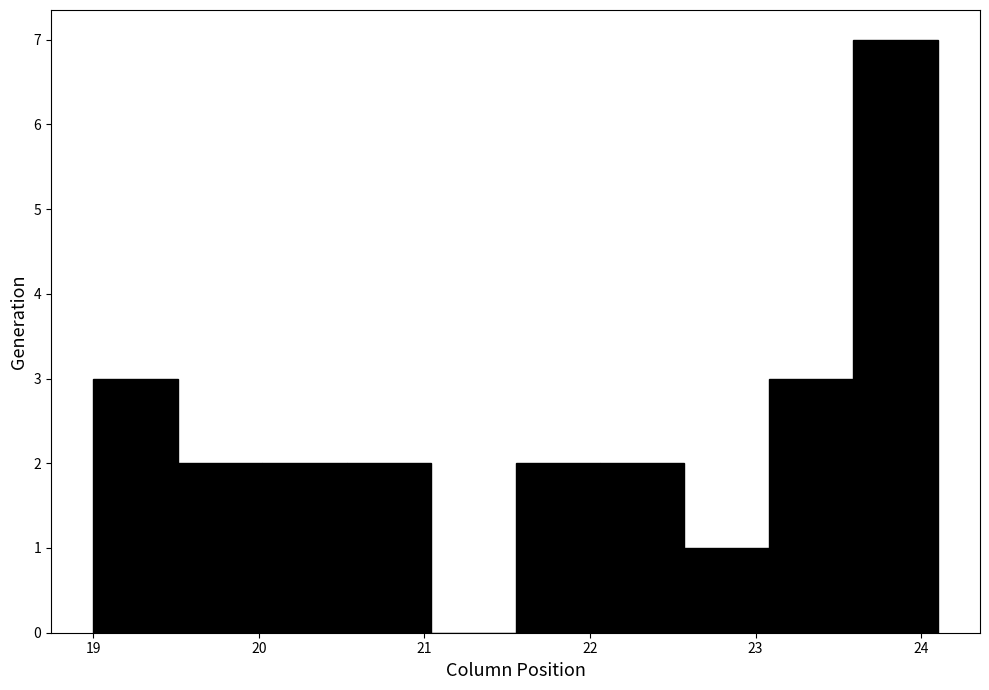

Which range on the x-axis has the tallest bar?

23.59 to 24.10